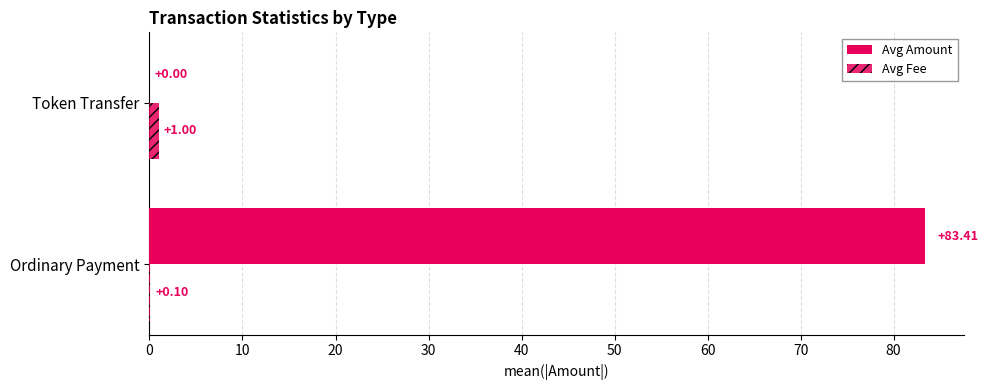

Count the number of data series in this chart.

2